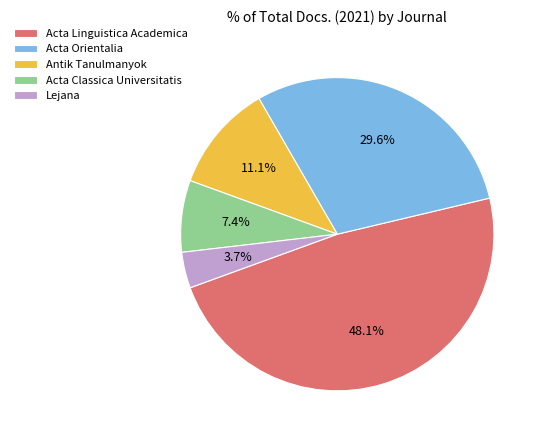

Which has a higher value, Acta Linguistica Academica or Acta Classica Universitatis?

Acta Linguistica Academica